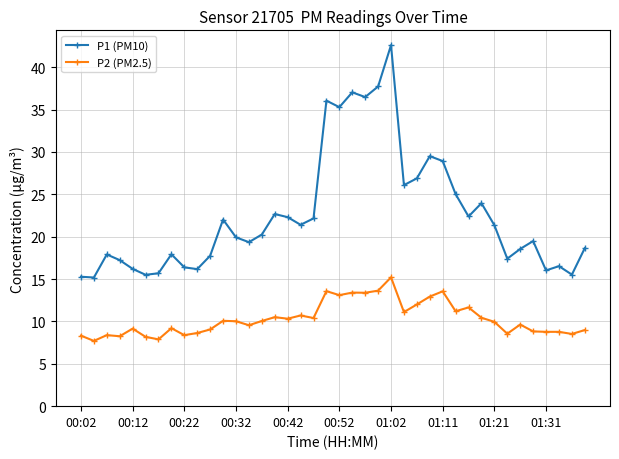

Which series has the largest total across all categories?

P1 (PM10)